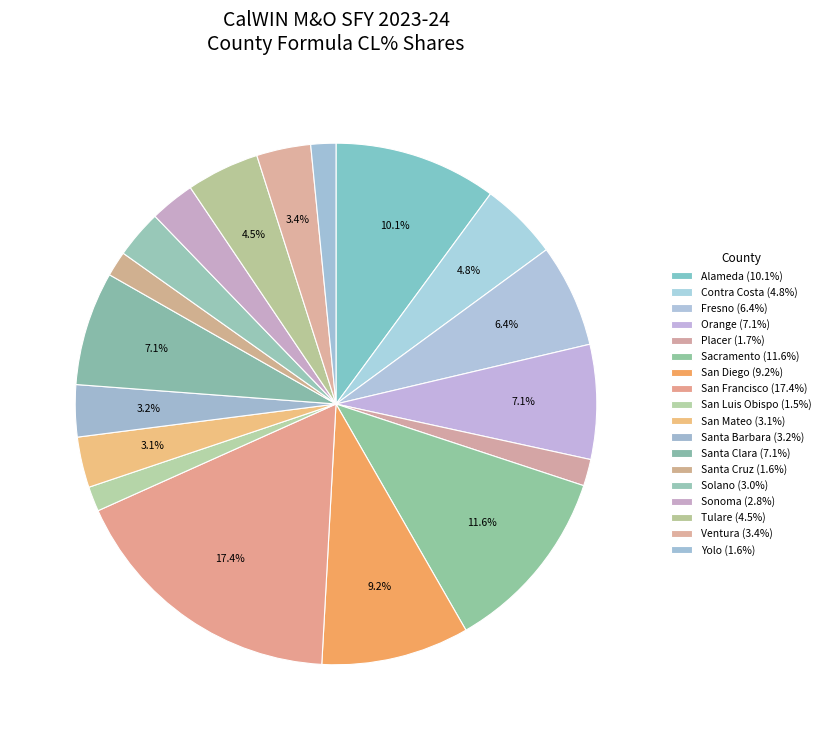

Is the sum of Sonoma and Placer greater than half?

No